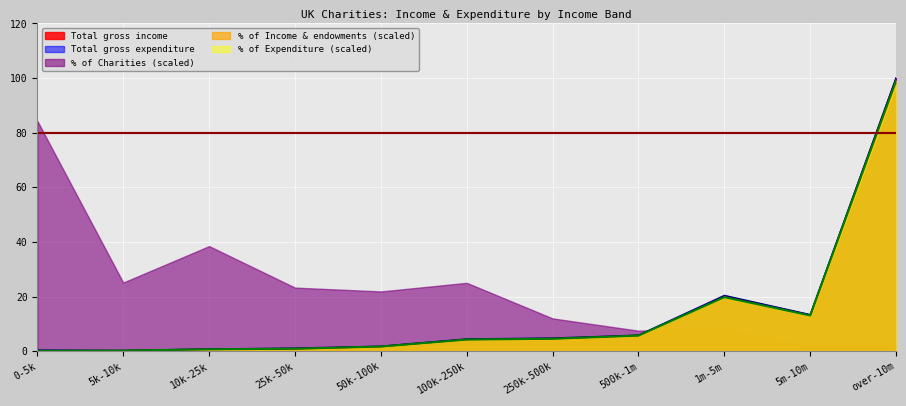

How many values in the % of Income and endowments series exceed 4?

6